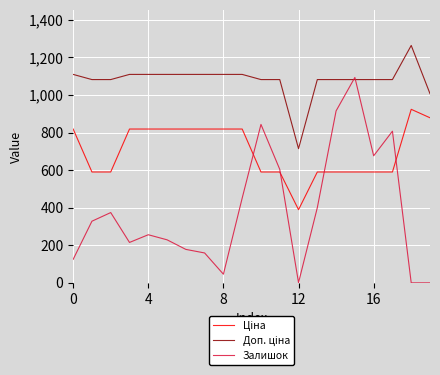

How many series are shown in this chart?

3